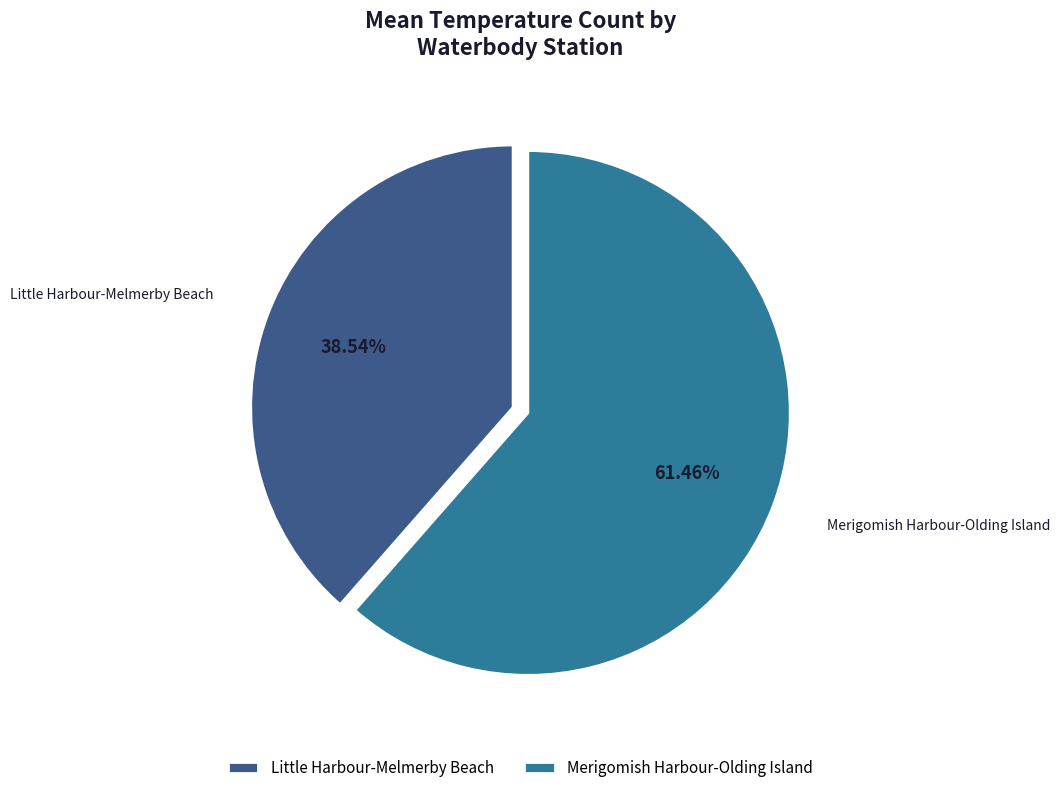

Is the sum of Little Harbour-Melmerby Beach and Merigomish Harbour-Olding Island greater than half?

Yes